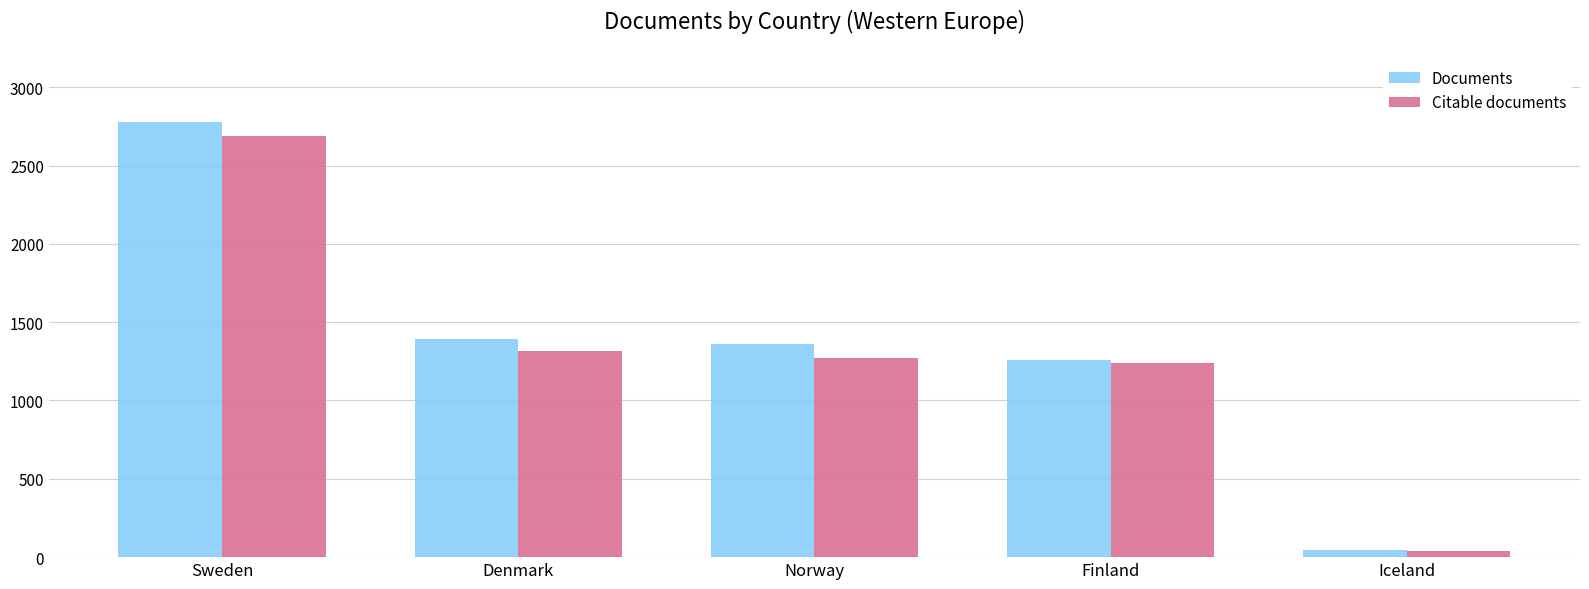

List the series in order of their peak value, lowest first.

Citable documents, Documents